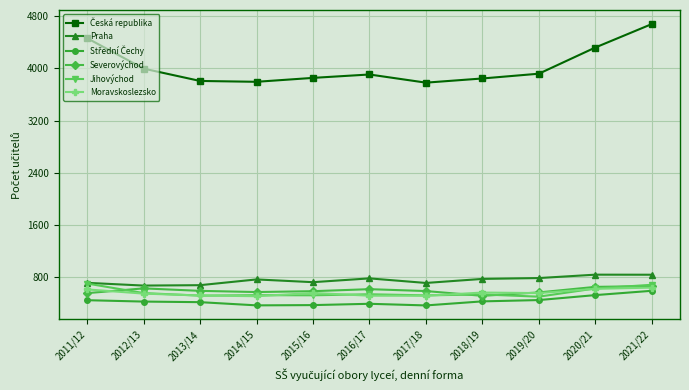

How many values in the Severovýchod series are below 592?

5